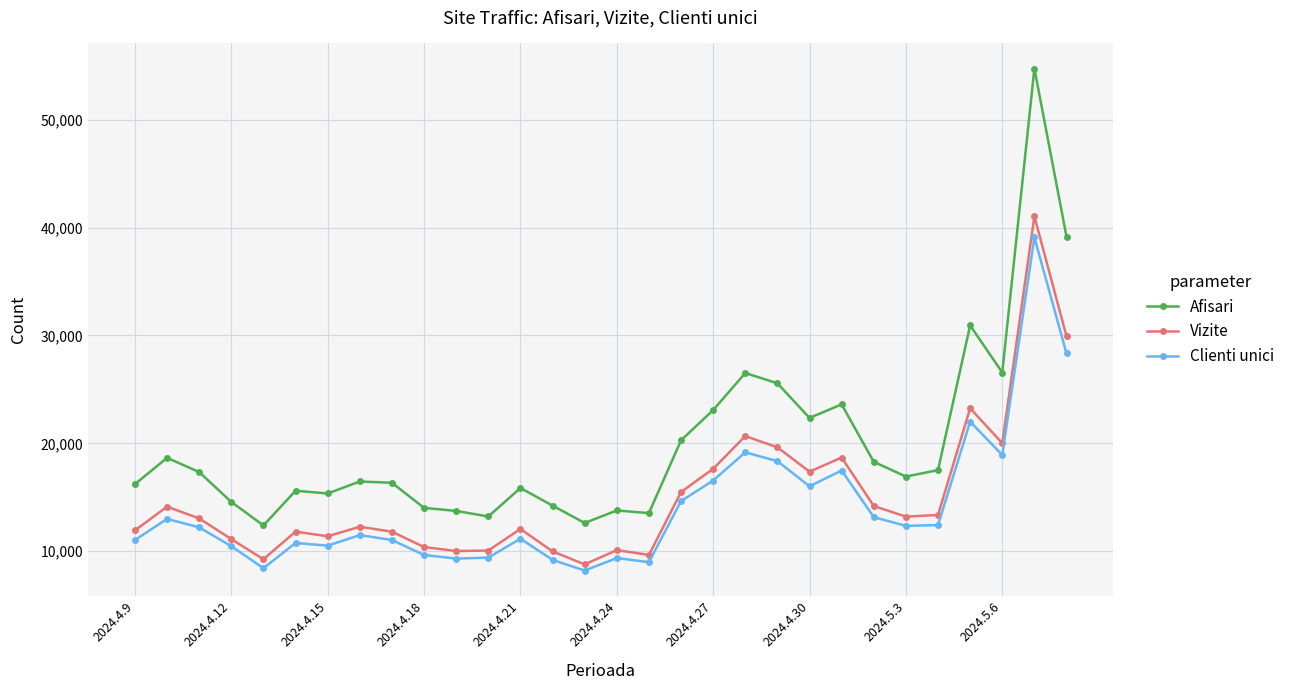

Which series has the largest total across all categories?

Afisari